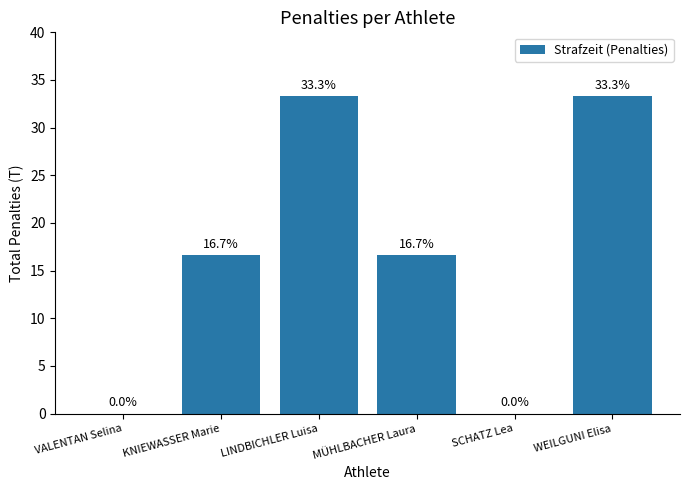

The chart shows a value of 15.4 at SCHATZ Lea. True or false?

False